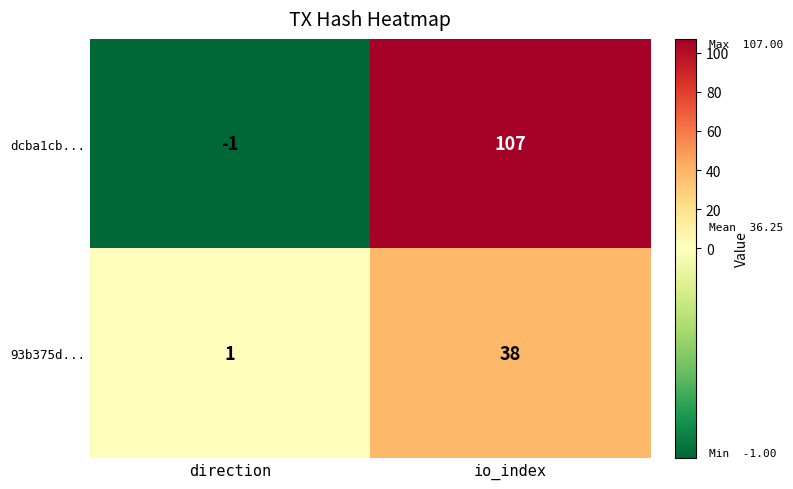

What is the average value of the 93b375d... series?

20